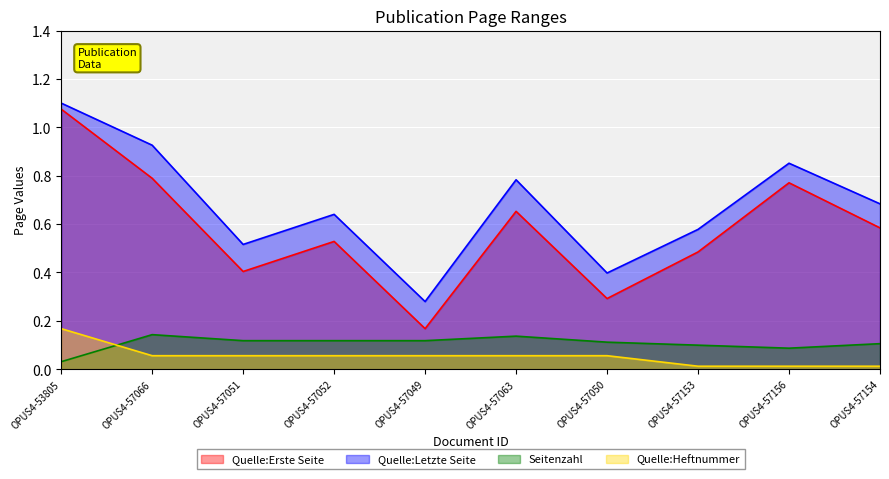

Does the chart display data point markers on the line(s)?

No